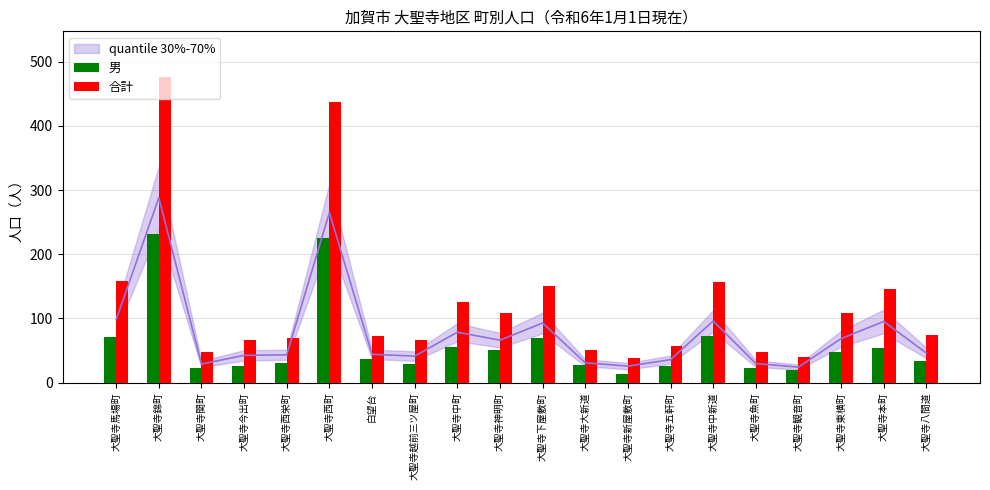

How many bars are there in total?

40